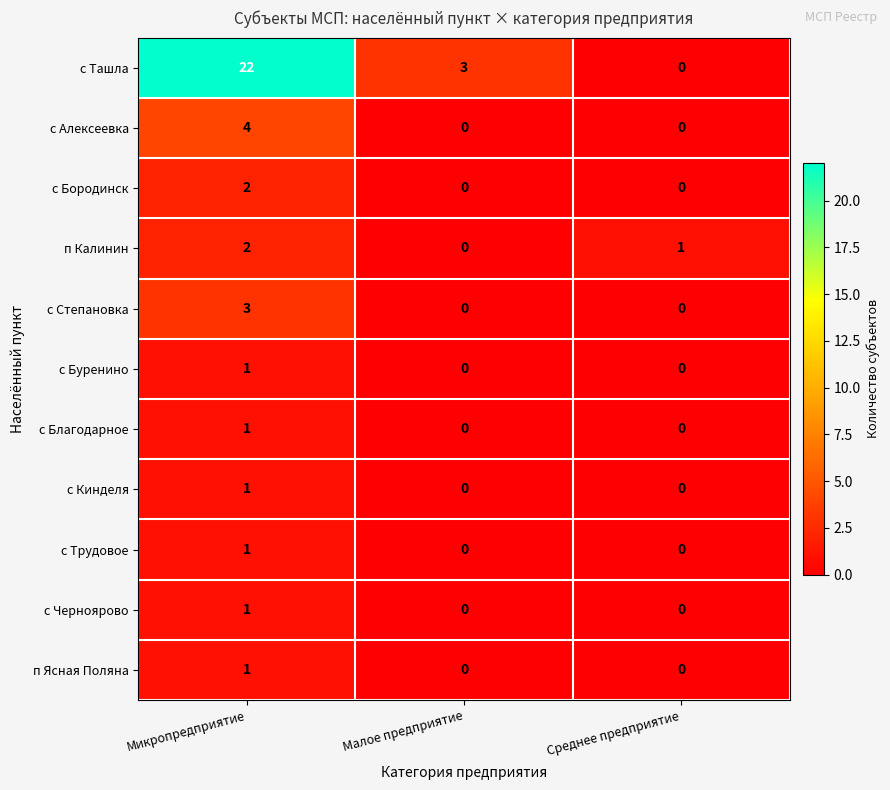

How many с Кинделя values are between 0 and 1?

3